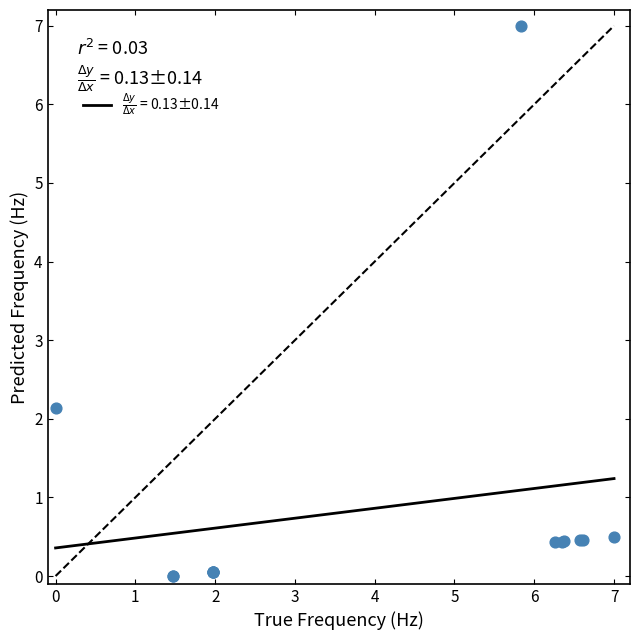

What Y value in the scatter plot is closest to 3?

2.1